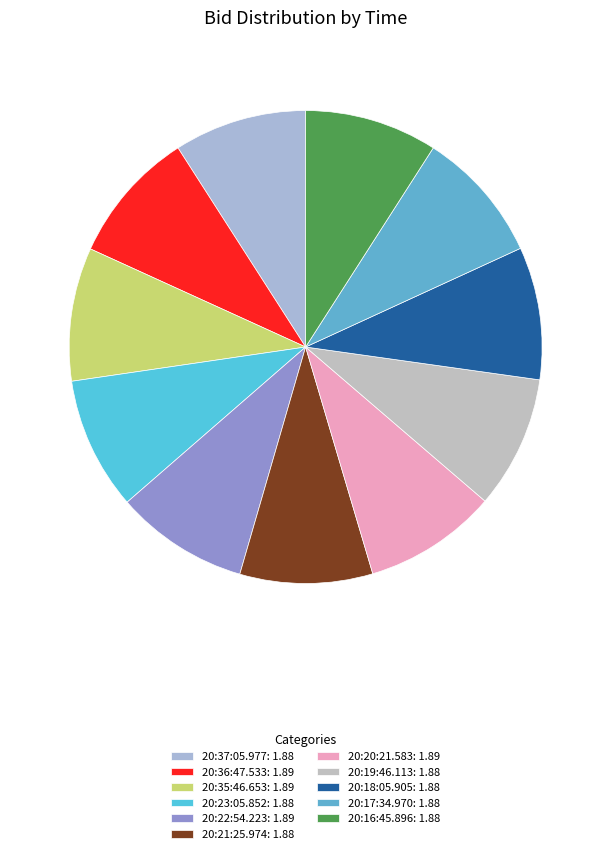

What portion of the pie excludes 20:17:34.970?

90.9%